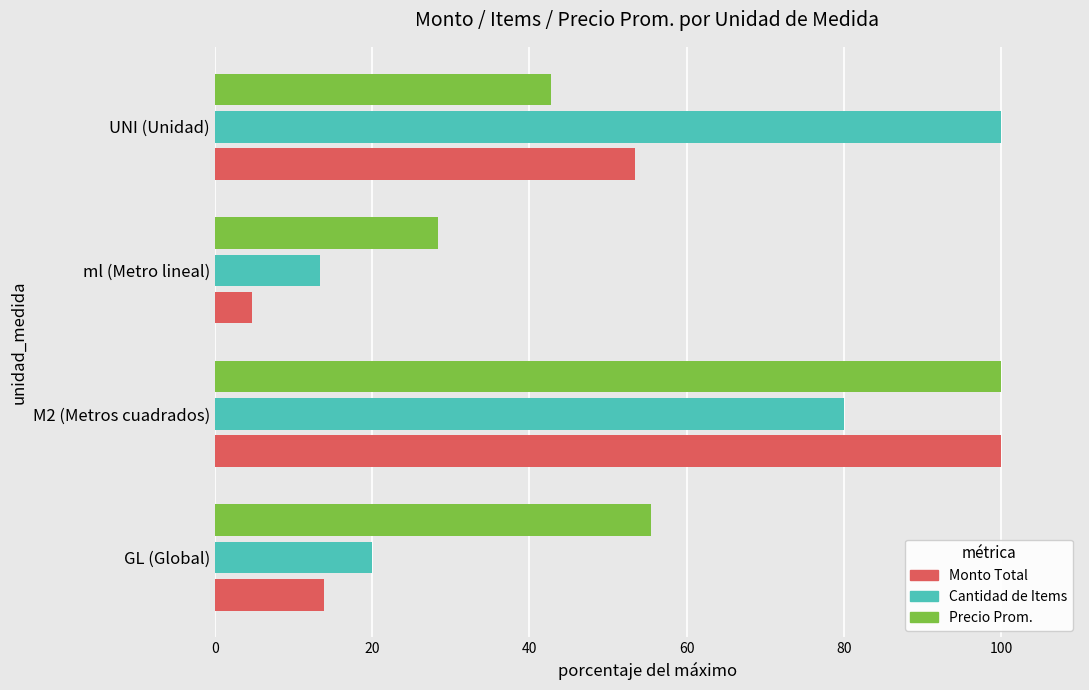

Is it true that Monto Total equals 13.9 at GL (Global)?

True